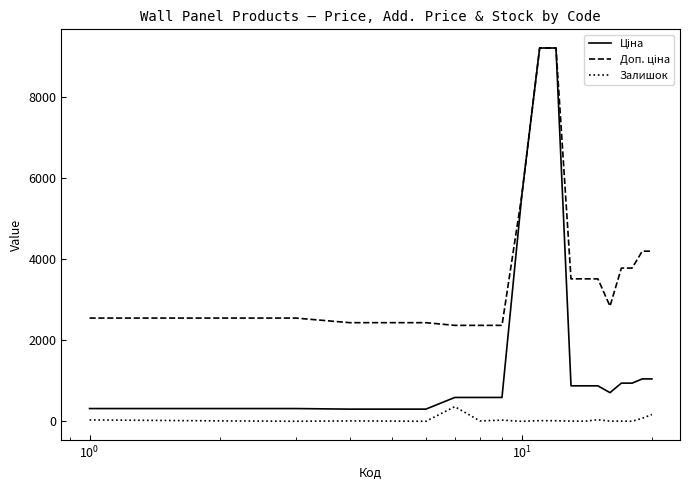

Reading right to left, transcribe all the data shown in this chart.

Ціна: 1048.4	1048.4	944.2	944.2	710.0	878.0	878.0	878.0	9196.3	9196.3	5560.3	591.6	591.6	591.6	304.1	304.1	304.1	318.3	318.3	318.3
Доп. ціна: 4193.5	4193.5	3777.0	3777.0	2839.8	3511.9	3511.9	3511.9	9196.3	9196.3	5560.3	2366.5	2366.5	2366.5	2432.8	2432.8	2432.8	2546.4	2546.4	2546.4
Залишок: 172.0	78.0	6.0	9.0	9.0	43.0	7.0	9.0	18.0	20.0	4.0	33.0	14.0	365.0	5.0	10.0	14.0	5.0	15.0	38.0